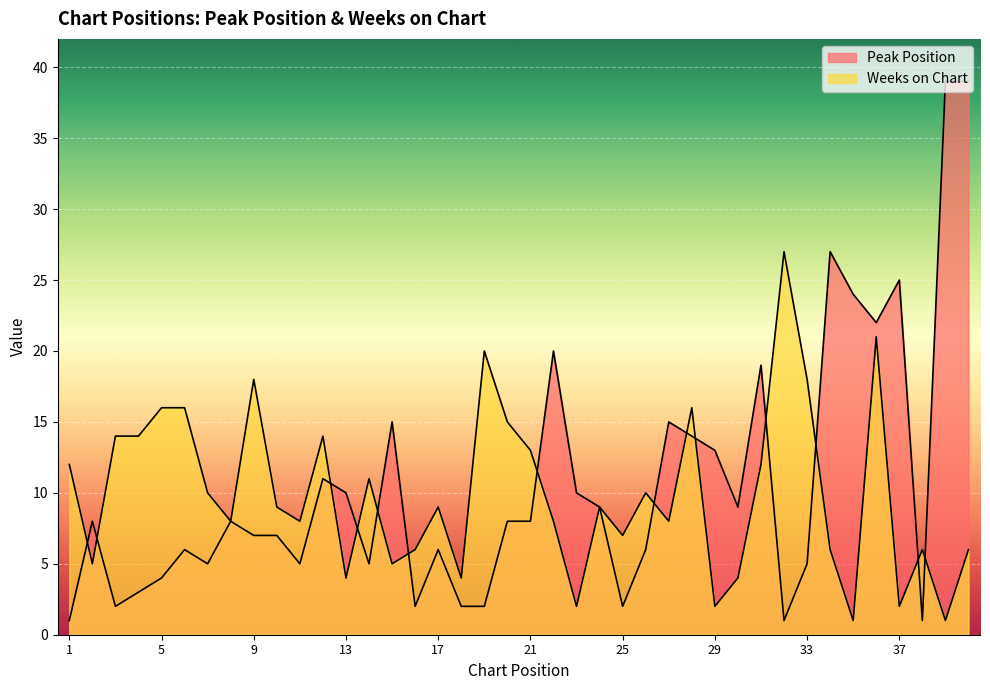

Where is Weeks on Chart nearest to the value 14?

3